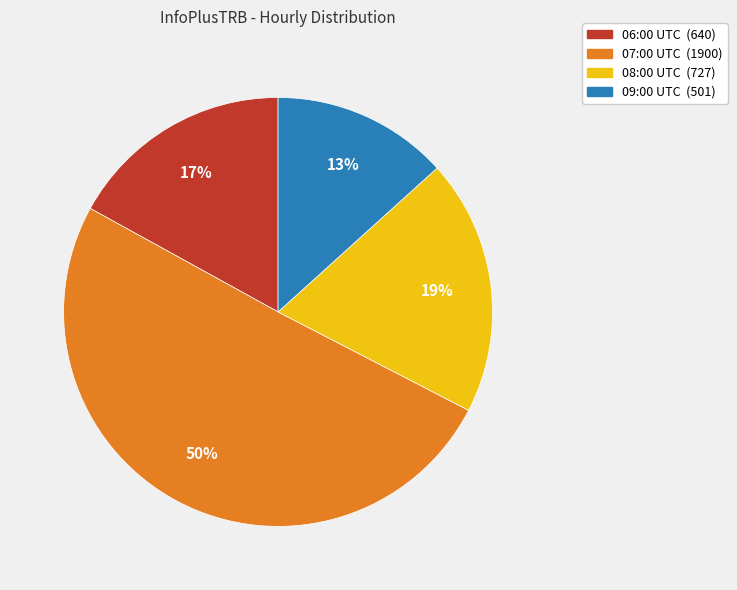

The 09:00 slice represents 13% of the pie. True or false?

True